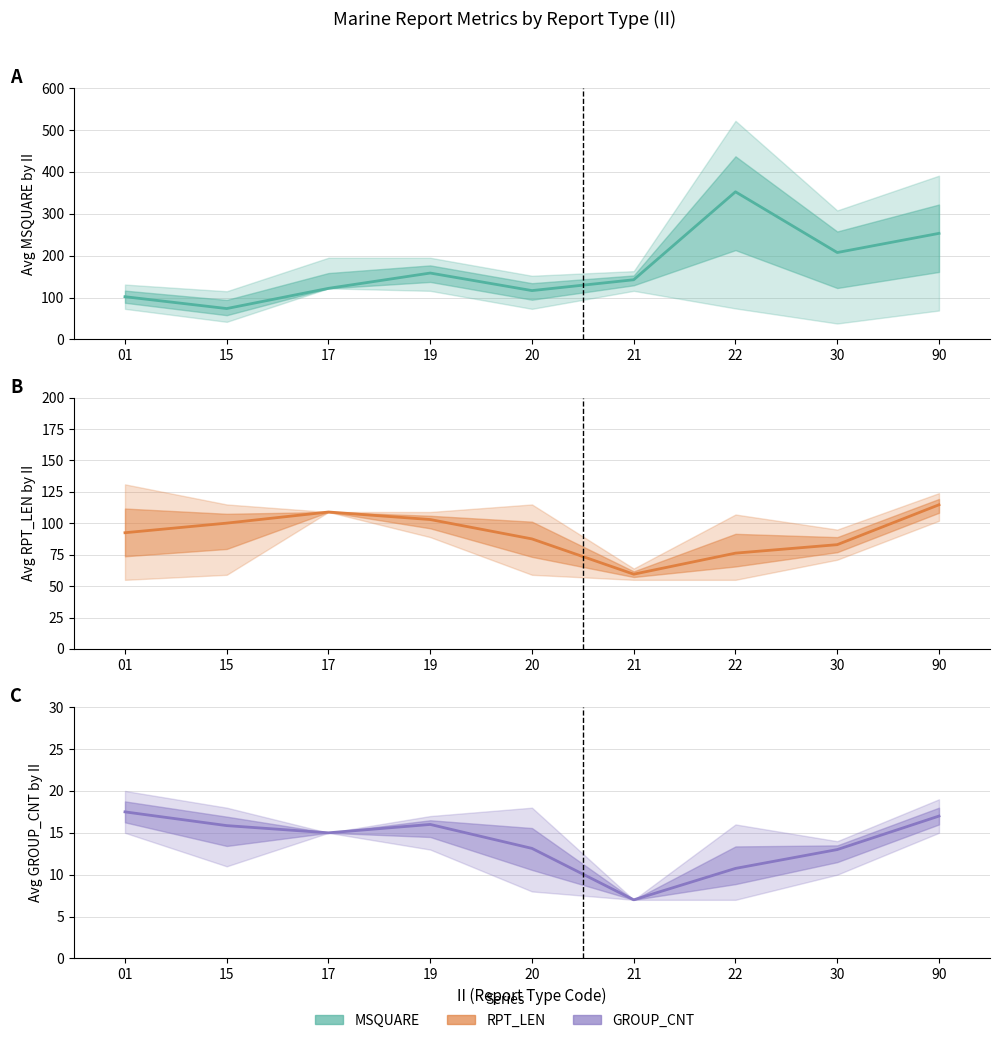

Which series has the largest total across all categories?

MSQUARE mean